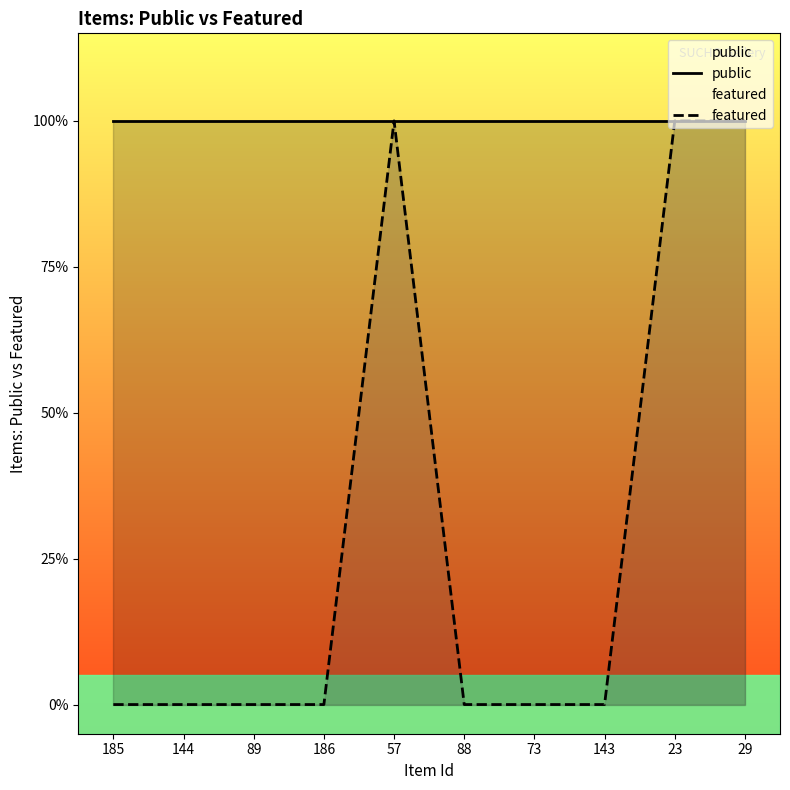

What are all the series names shown in the legend?

public, featured